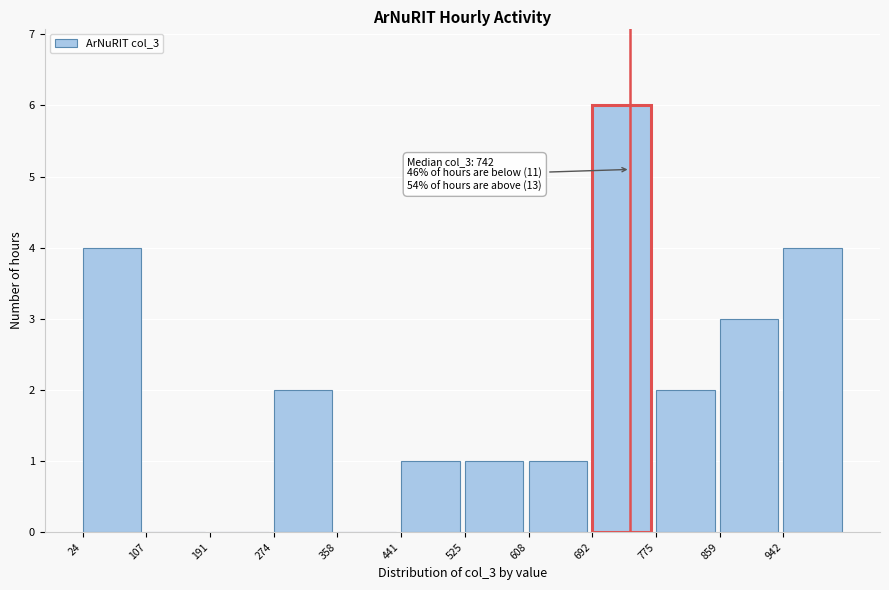

Over which range of the x-axis is the bar tallest?

690 to 780